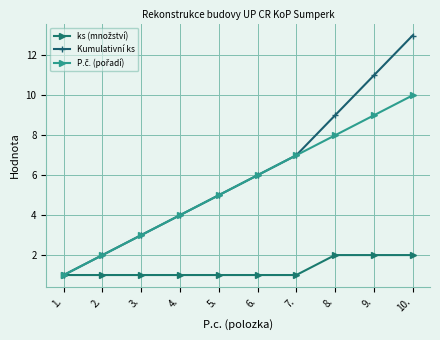

Does the chart display data point markers on the line(s)?

Yes